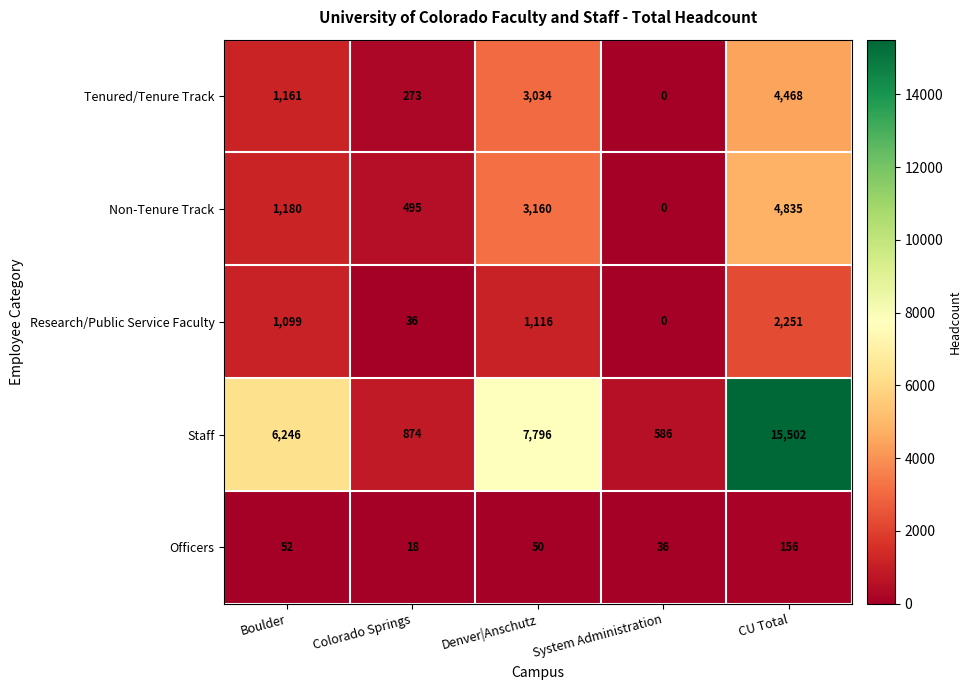

Reading left to right, extract all data points from this chart.

Tenured/Tenure Track: Boulder=1161	Colorado Springs=273	Denver|Anschutz=3034	System Administration=0	CU Total=4468
Non-Tenure Track: Boulder=1180	Colorado Springs=495	Denver|Anschutz=3160	System Administration=0	CU Total=4835
Research/Public Service Faculty: Boulder=1099	Colorado Springs=36	Denver|Anschutz=1116	System Administration=0	CU Total=2251
Staff: Boulder=6246	Colorado Springs=874	Denver|Anschutz=7796	System Administration=586	CU Total=15502
Officers: Boulder=52	Colorado Springs=18	Denver|Anschutz=50	System Administration=36	CU Total=156